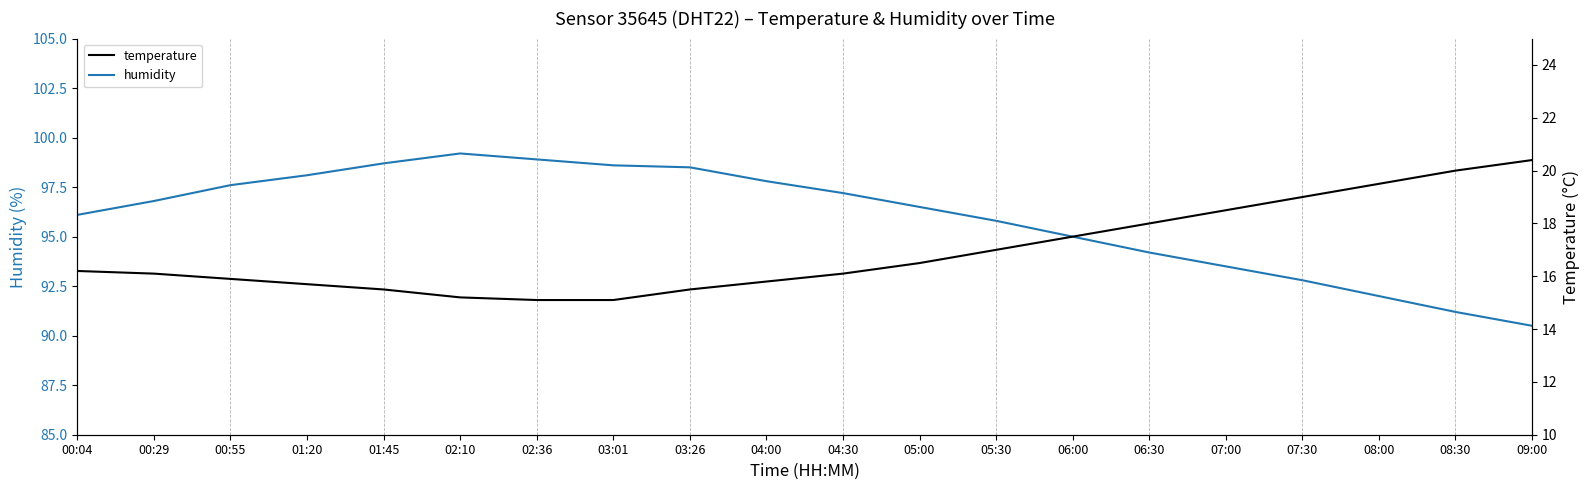

True or false: temperature and humidity cross at least once.

False